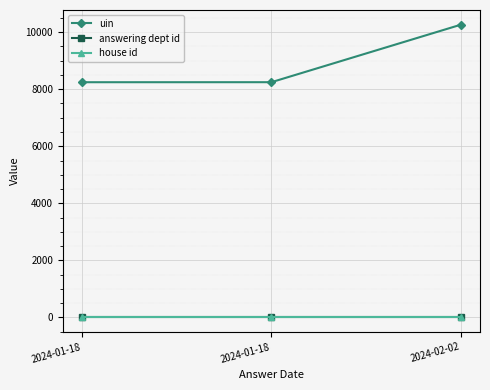

Reading left to right, transcribe all the data shown in this chart.

uin: 8245	8246	10264
answering dept id: 13	13	13
house id: 1	1	1